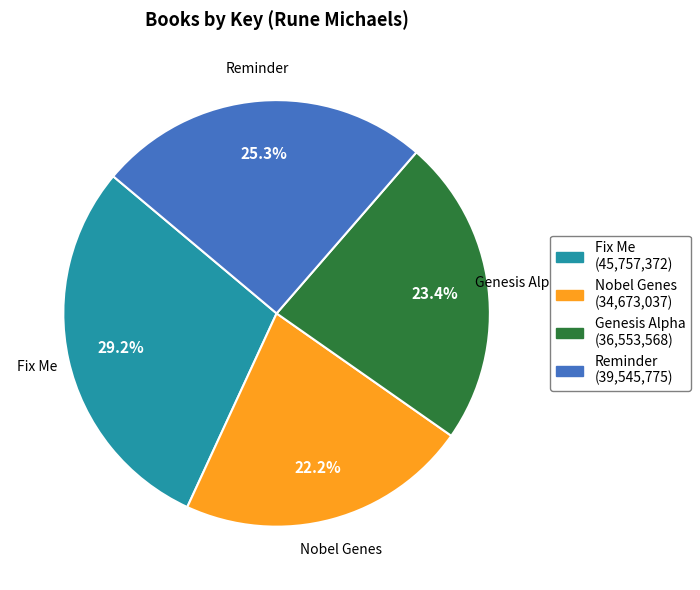

How much of the chart is everything except Fix Me?

70.8%